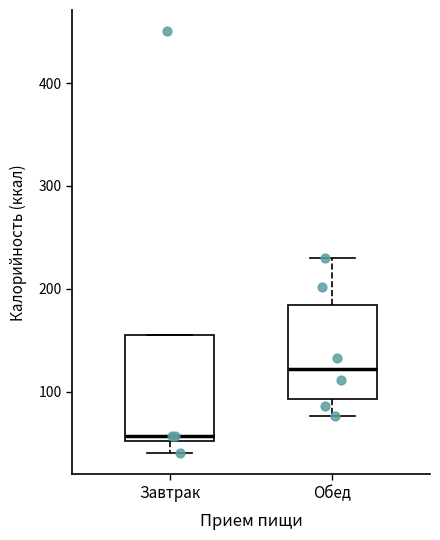

Where does the median line of the box for Завтрак sit on the y-axis? The values are not printed on the chart, so give them approximately, as read against the axis.

60